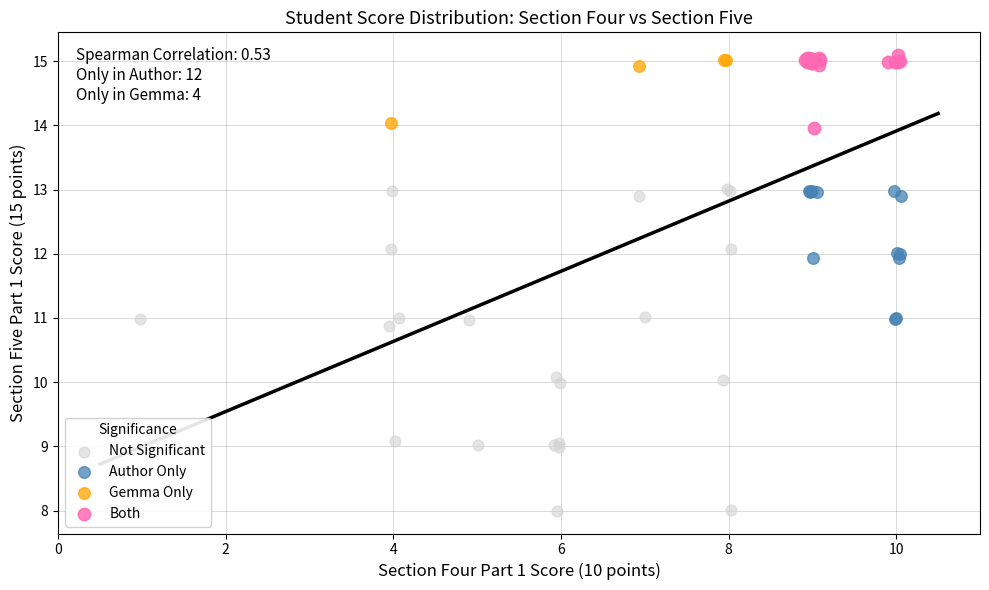

Which series has the widest spread of Y values?

Not Significant